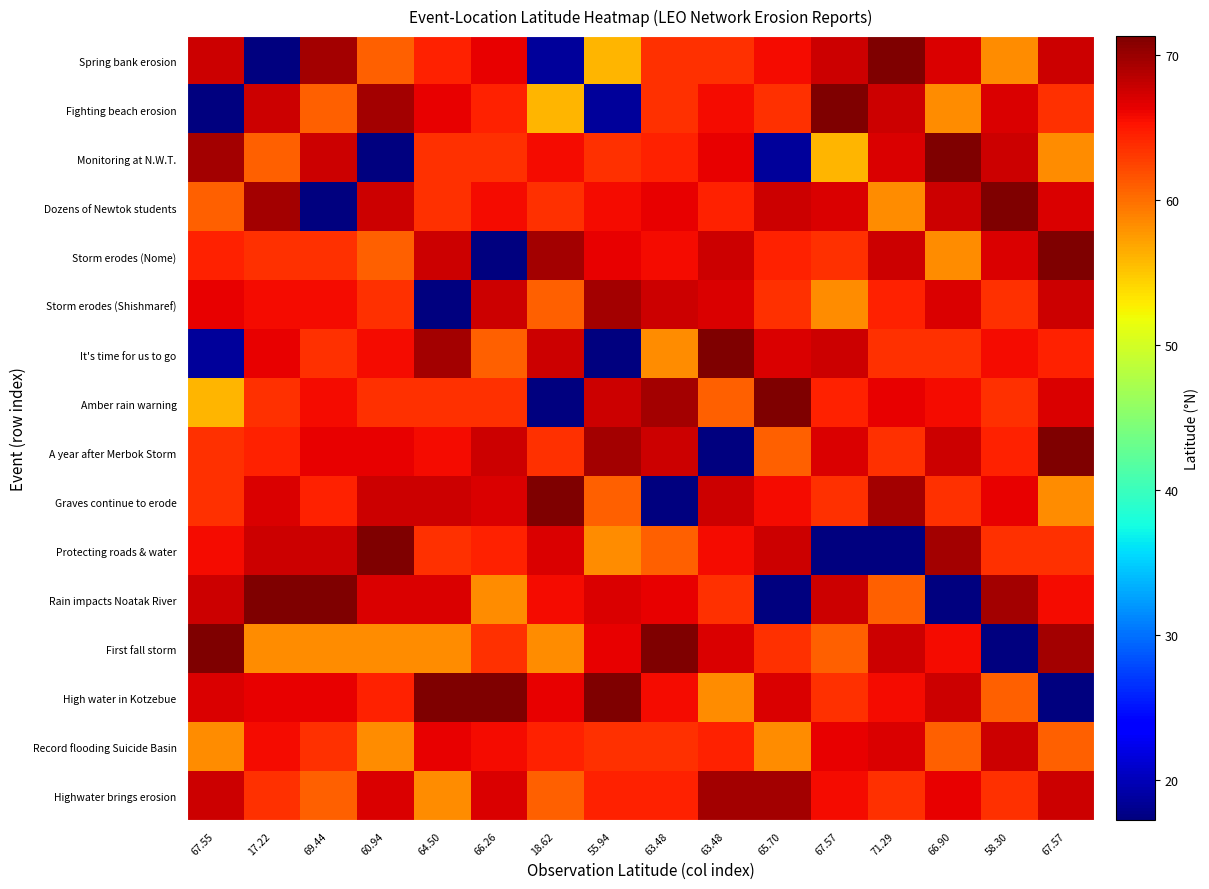

Reading left to right, what are all the values shown in this chart?

Spring bank erosion: 67.55=67.5	17.22=17.2	69.44=69.4	60.94=60.9	64.50=64.5	66.26=66.3	18.62=18.6	55.94=55.9	63.48=63.5	63.48=63.5	65.70=65.7	67.57=67.6	71.29=71.3	66.90=66.9	58.30=58.3	67.57=67.6
Fighting beach erosion: 67.55=17.2	17.22=67.5	69.44=60.9	60.94=69.4	64.50=66.3	66.26=64.5	18.62=55.9	55.94=18.6	63.48=63.5	63.48=65.7	65.70=63.5	67.57=71.3	71.29=67.6	66.90=58.3	58.30=66.9	67.57=63.5
Monitoring at N.W.T.: 67.55=69.4	17.22=60.9	69.44=67.5	60.94=17.2	64.50=63.5	66.26=63.5	18.62=65.7	55.94=63.5	63.48=64.5	63.48=66.3	65.70=18.6	67.57=55.9	71.29=66.9	66.90=71.3	58.30=67.6	67.57=58.3
Dozens of Newtok students: 67.55=60.9	17.22=69.4	69.44=17.2	60.94=67.5	64.50=63.5	66.26=65.7	18.62=63.5	55.94=65.7	63.48=66.3	63.48=64.5	65.70=67.6	67.57=66.9	71.29=58.3	66.90=67.6	58.30=71.3	67.57=66.9
Storm erodes (Nome): 67.55=64.5	17.22=63.5	69.44=63.5	60.94=60.9	64.50=67.5	66.26=17.2	18.62=69.4	55.94=66.3	63.48=65.7	63.48=67.6	65.70=64.5	67.57=63.5	71.29=67.6	66.90=58.3	58.30=66.9	67.57=71.3
Storm erodes (Shishmaref): 67.55=66.3	17.22=65.7	69.44=65.7	60.94=63.5	64.50=17.2	66.26=67.5	18.62=60.9	55.94=69.4	63.48=67.6	63.48=66.9	65.70=63.5	67.57=58.3	71.29=64.5	66.90=66.9	58.30=63.5	67.57=67.6
It's time for us to go: 67.55=18.6	17.22=66.3	69.44=63.5	60.94=65.7	64.50=69.4	66.26=60.9	18.62=67.5	55.94=17.2	63.48=58.3	63.48=71.3	65.70=66.9	67.57=67.6	71.29=63.5	66.90=63.5	58.30=65.7	67.57=64.5
Amber rain warning: 67.55=55.9	17.22=63.5	69.44=65.7	60.94=63.5	64.50=63.5	66.26=63.5	18.62=17.2	55.94=67.5	63.48=69.4	63.48=60.9	65.70=71.3	67.57=64.5	71.29=66.3	66.90=65.7	58.30=63.5	67.57=66.9
A year after Merbok Storm: 67.55=63.5	17.22=64.5	69.44=66.3	60.94=66.3	64.50=65.7	66.26=67.6	18.62=63.5	55.94=69.4	63.48=67.5	63.48=17.2	65.70=60.9	67.57=66.9	71.29=63.5	66.90=67.6	58.30=64.5	67.57=71.3
Graves continue to erode: 67.55=63.5	17.22=66.9	69.44=64.5	60.94=67.6	64.50=67.6	66.26=66.9	18.62=71.3	55.94=60.9	63.48=17.2	63.48=67.5	65.70=65.7	67.57=63.5	71.29=69.4	66.90=63.5	58.30=66.3	67.57=58.3
Protecting roads & water: 67.55=65.7	17.22=67.6	69.44=67.6	60.94=71.3	64.50=63.5	66.26=64.5	18.62=66.9	55.94=58.3	63.48=60.9	63.48=65.7	65.70=67.5	67.57=17.2	71.29=17.2	66.90=69.4	58.30=63.5	67.57=63.5
Rain impacts Noatak River: 67.55=67.6	17.22=71.3	69.44=71.3	60.94=66.9	64.50=66.9	66.26=58.3	18.62=65.7	55.94=66.9	63.48=66.3	63.48=63.5	65.70=17.2	67.57=67.5	71.29=60.9	66.90=17.2	58.30=69.4	67.57=65.7
First fall storm: 67.55=71.3	17.22=58.3	69.44=58.3	60.94=58.3	64.50=58.3	66.26=63.5	18.62=58.3	55.94=66.3	63.48=71.3	63.48=66.9	65.70=63.5	67.57=60.9	71.29=67.5	66.90=65.7	58.30=17.2	67.57=69.4
High water in Kotzebue: 67.55=66.9	17.22=66.3	69.44=66.3	60.94=64.5	64.50=71.3	66.26=71.3	18.62=66.3	55.94=71.3	63.48=65.7	63.48=58.3	65.70=66.9	67.57=63.5	71.29=65.7	66.90=67.5	58.30=60.9	67.57=17.2
Record flooding Suicide Basin: 67.55=58.3	17.22=65.7	69.44=63.5	60.94=58.3	64.50=66.3	66.26=65.7	18.62=64.5	55.94=63.5	63.48=63.5	63.48=64.5	65.70=58.3	67.57=66.3	71.29=66.9	66.90=60.9	58.30=67.5	67.57=60.9
Highwater brings erosion: 67.55=67.6	17.22=63.5	69.44=60.9	60.94=66.9	64.50=58.3	66.26=66.9	18.62=60.9	55.94=64.5	63.48=64.5	63.48=69.4	65.70=69.4	67.57=65.7	71.29=63.5	66.90=66.3	58.30=63.5	67.57=67.5